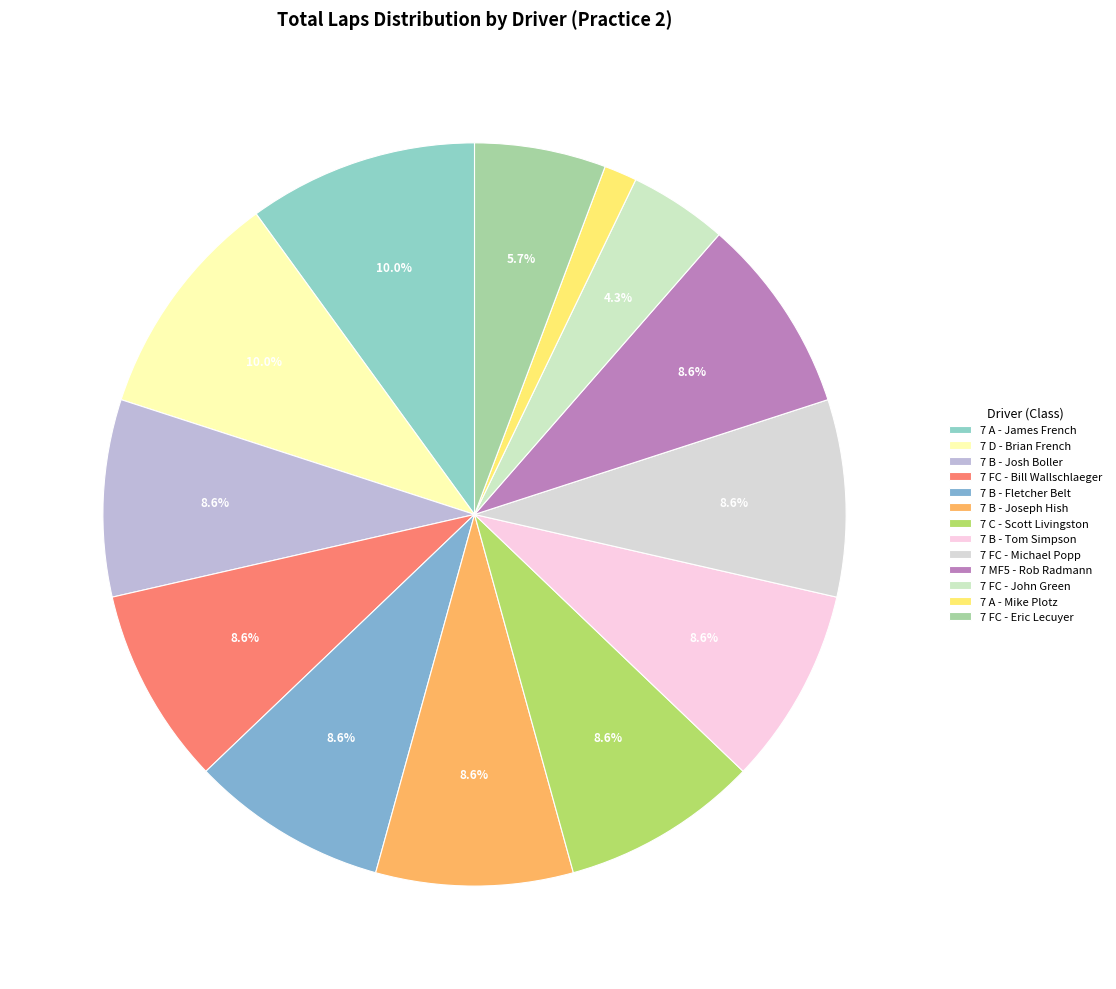

How many slices are in this pie chart?

13